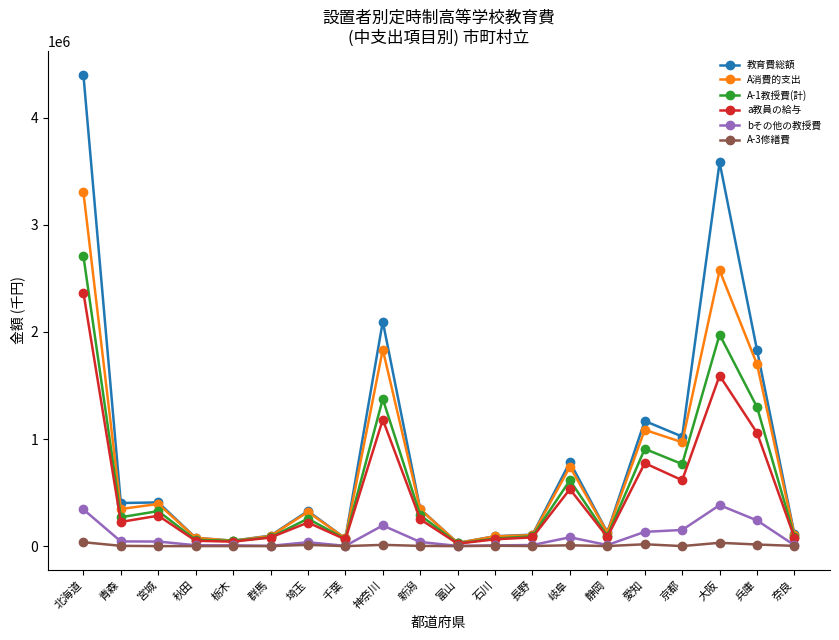

Does the chart have visible grid lines?

No